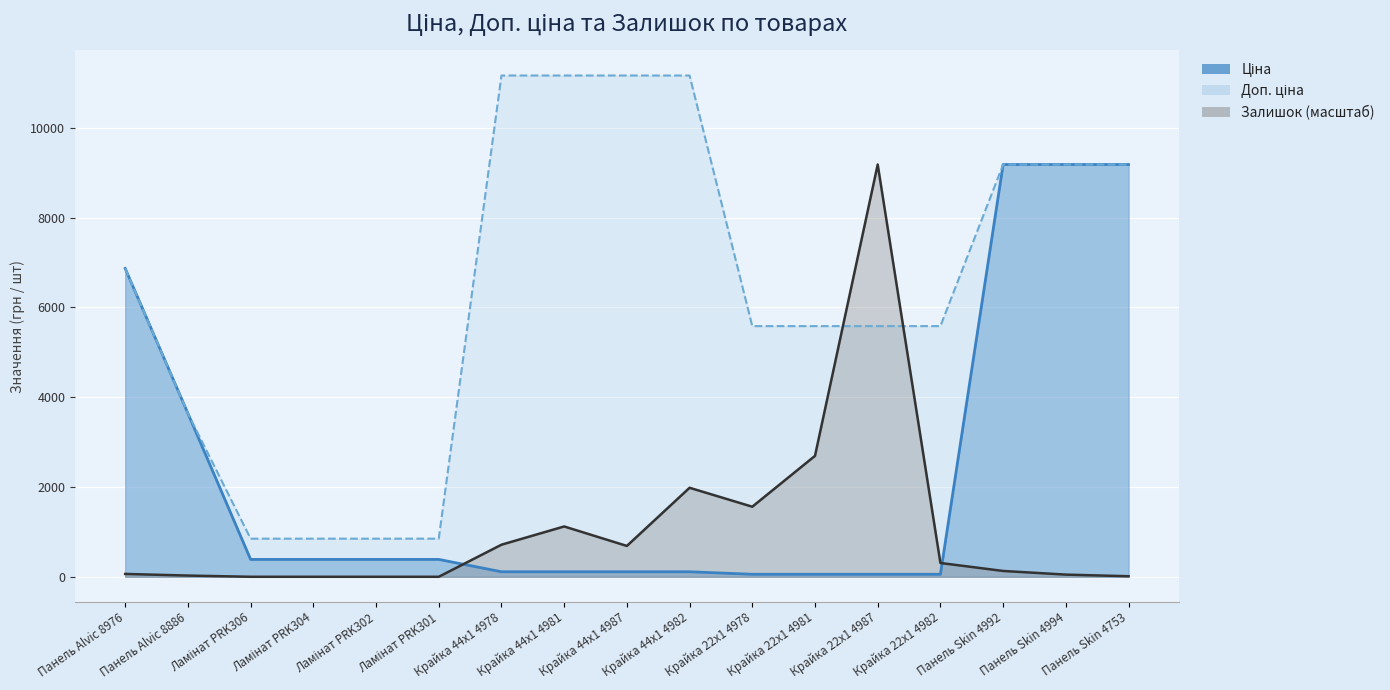

True or false: Доп. ціна has a value of 9185.9 at Панель Skin 4753.

True